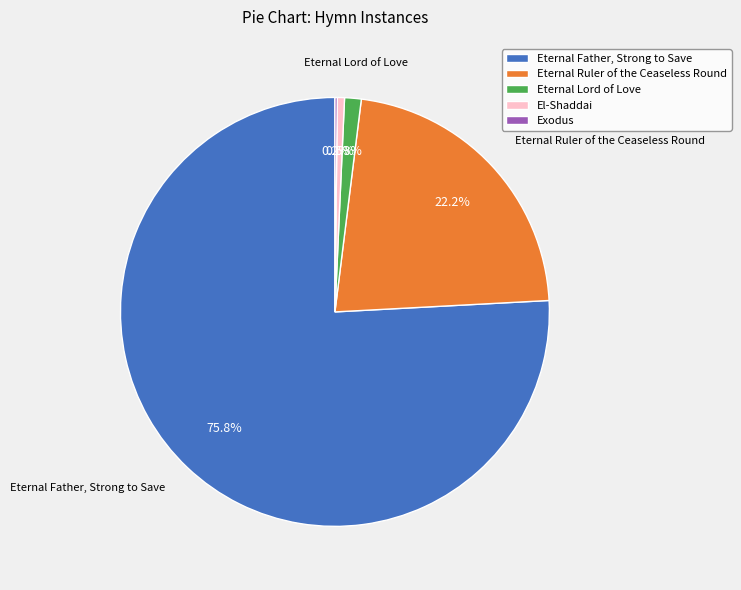

To the nearest percent, what is the difference between the largest and smallest slice percentages?

76%